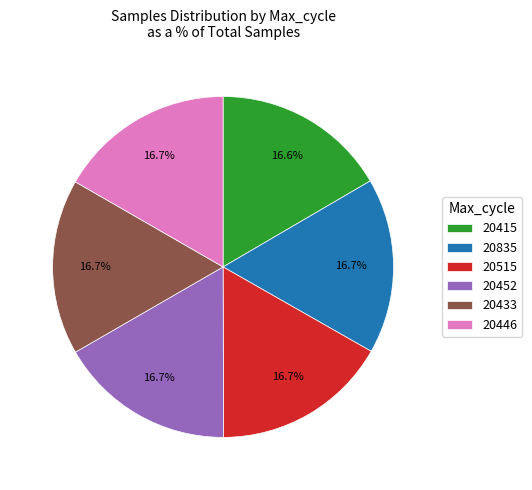

How much of the chart is everything except 20835?

83.3%